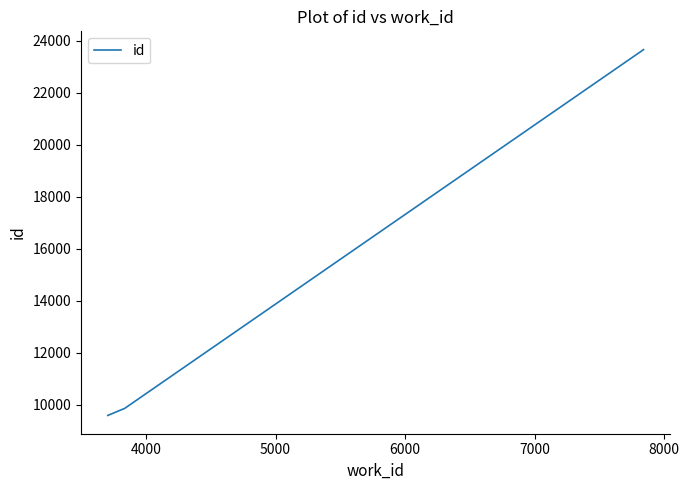

What is the difference between the maximum and minimum values?

14070